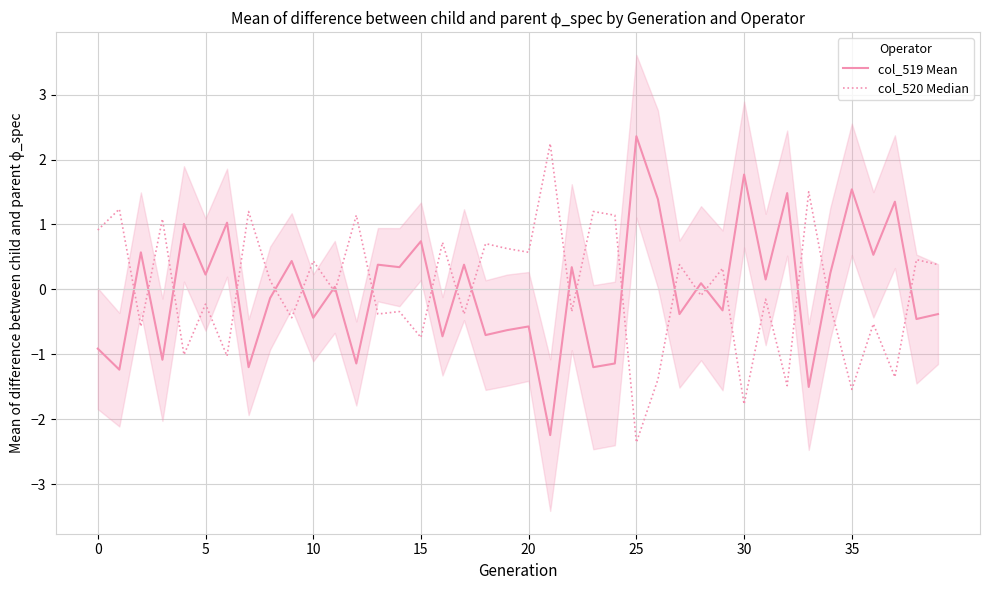

Which series has the largest total across all categories?

col_520 Median